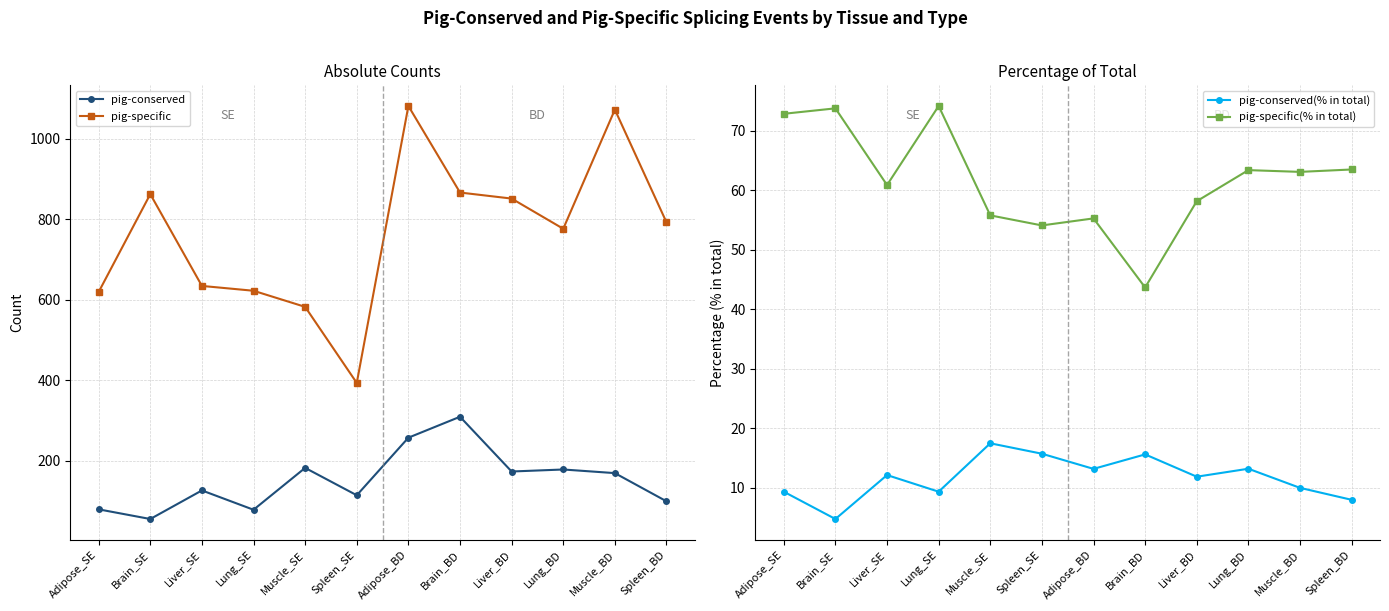

What is the spread (max minus min) of values at Spleen_SE?

377.3